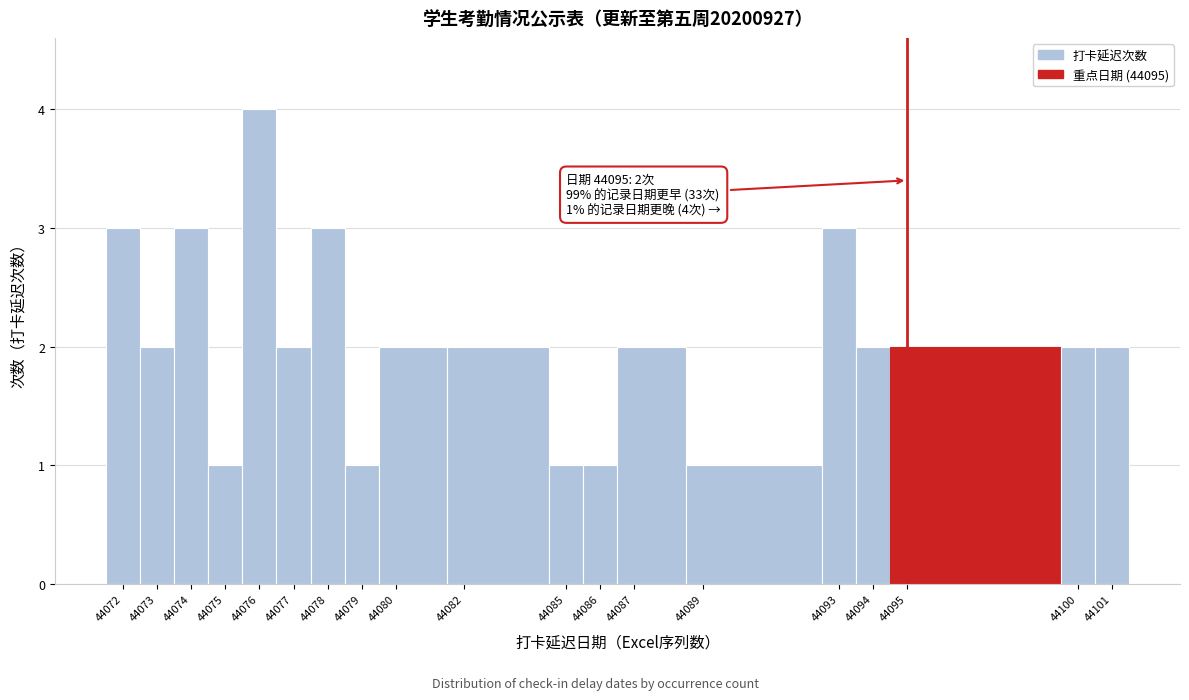

Over which range of the x-axis is the bar tallest?

44075.5 to 44076.5